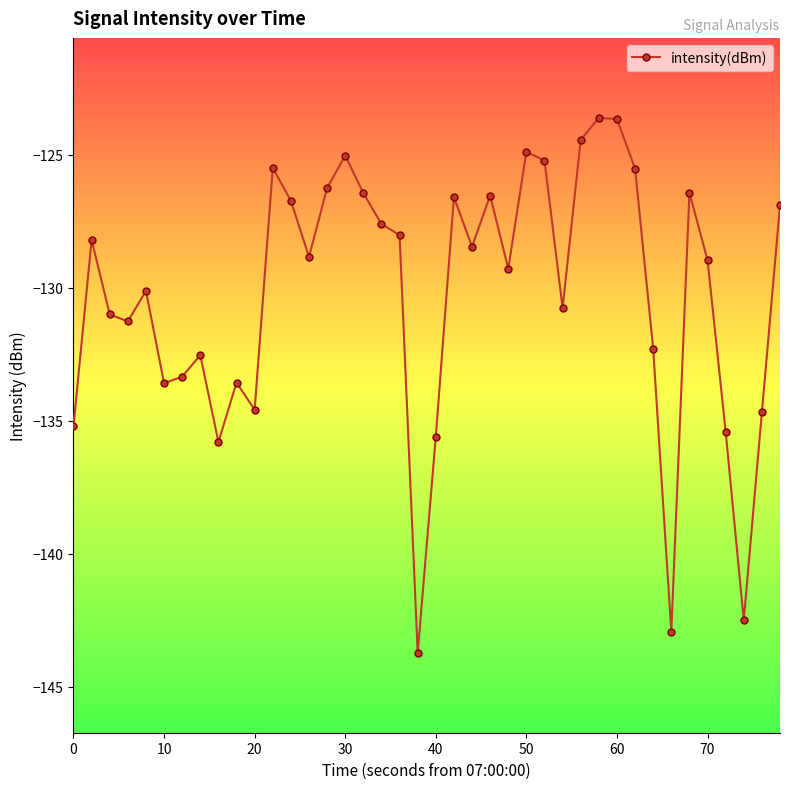

What is the greatest value displayed?

-123.6